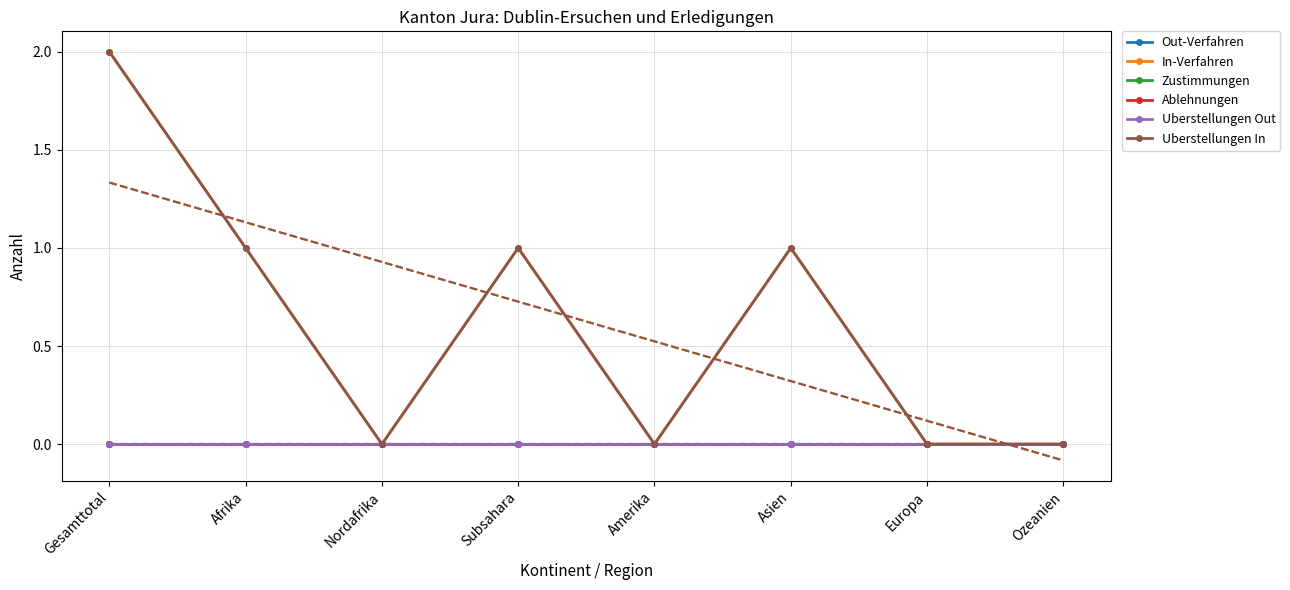

What position from the right is Europa?

2